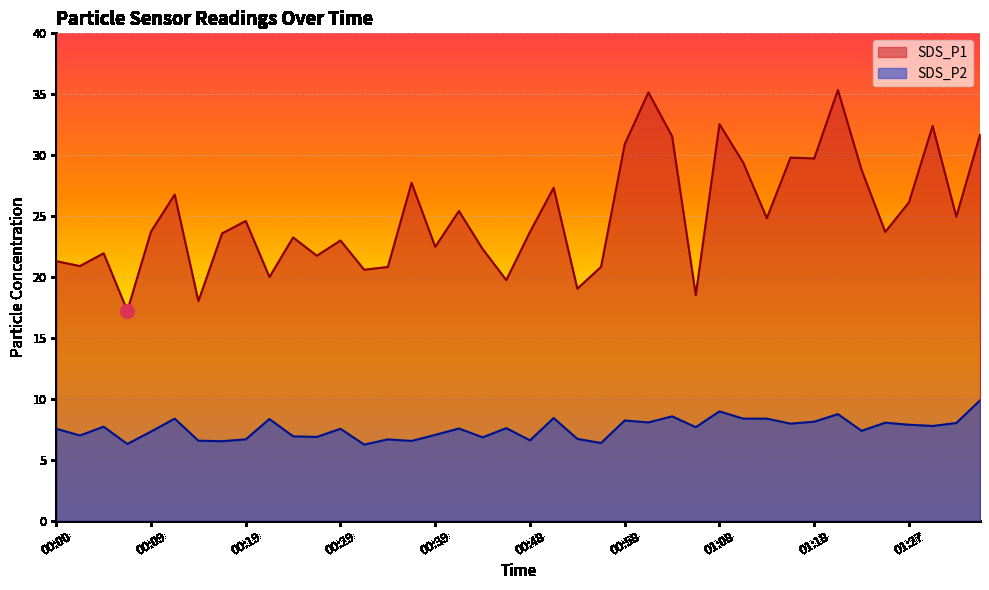

What is the difference between the SDS_P2 values at 00:21 and 00:43?

1.5